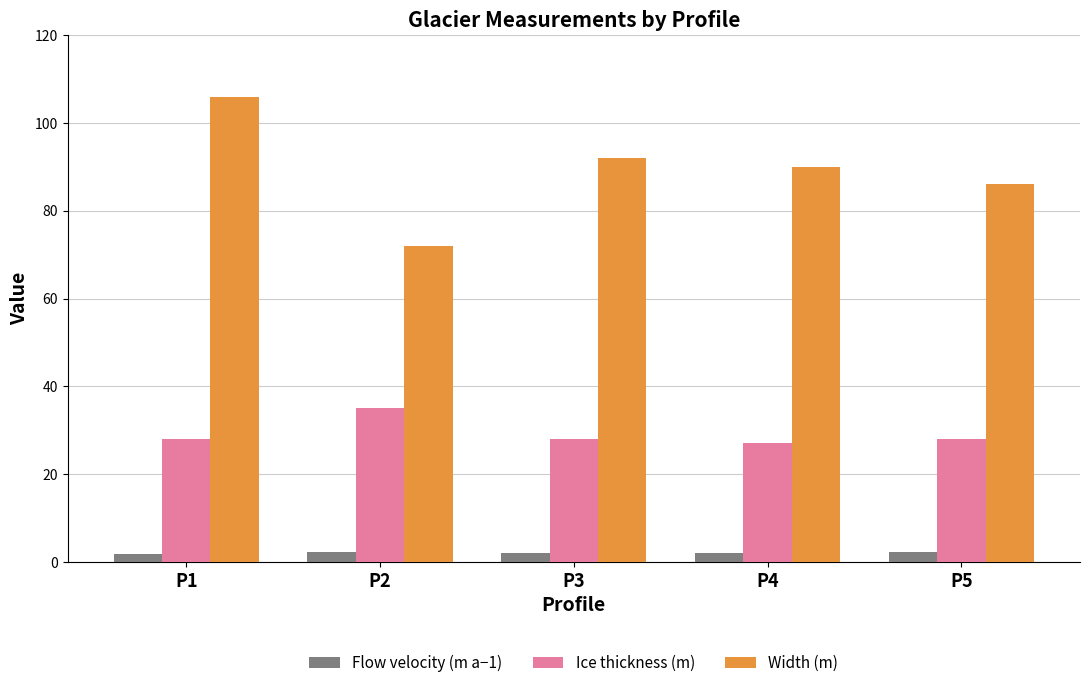

Is it true that Width (m) equals 72.0 at P2?

True